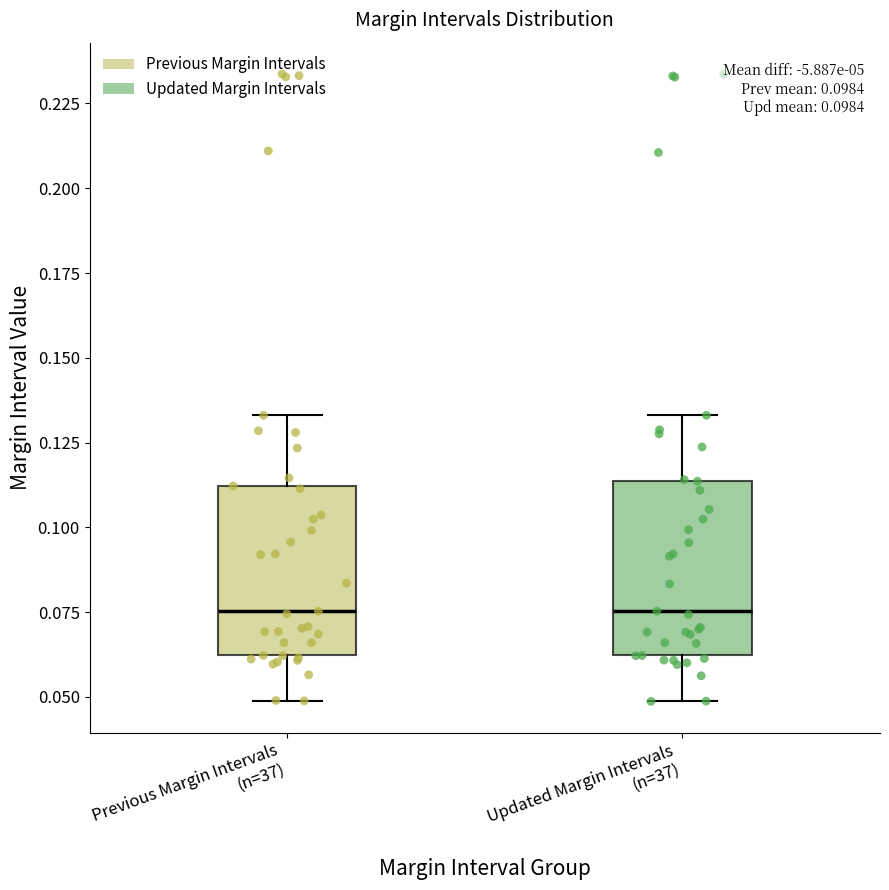

Reading left to right, transcribe this box plot: for each box, give where its median line is, the range the box spans, and where its two whiskers end, as read against the y-axis. The values are not printed on the chart, so give them approximately, as read against the axis.

Previous Margin Intervals (n=37): median 0.075, box 0.060 to 0.110, whiskers 0.050 to 0.135
Updated Margin Intervals (n=37): median 0.075, box 0.060 to 0.115, whiskers 0.050 to 0.135